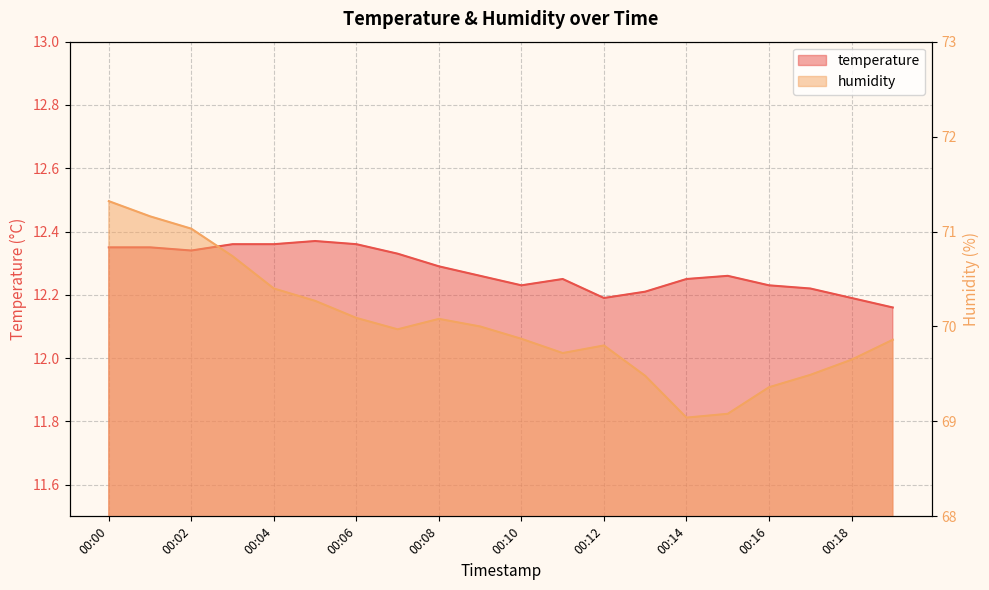

At which category does humidity reach its first local valley?

00:07